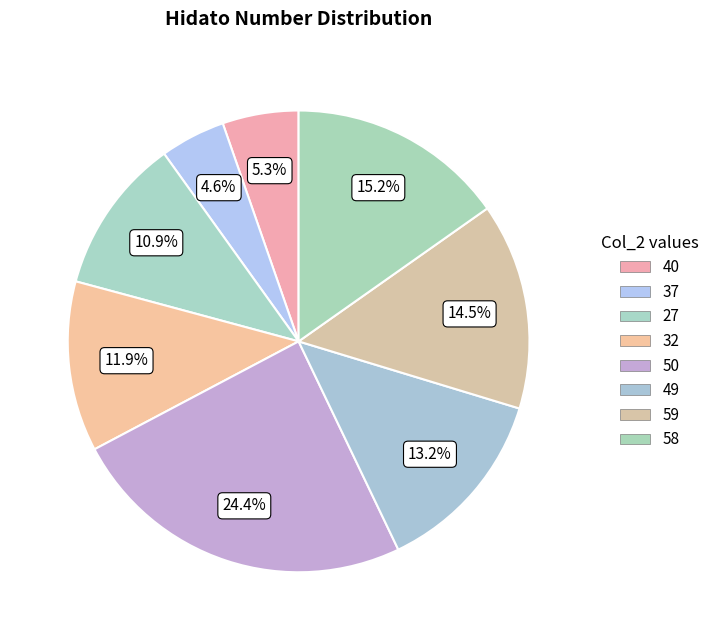

Is the sum of 40 and 37 greater than half?

No